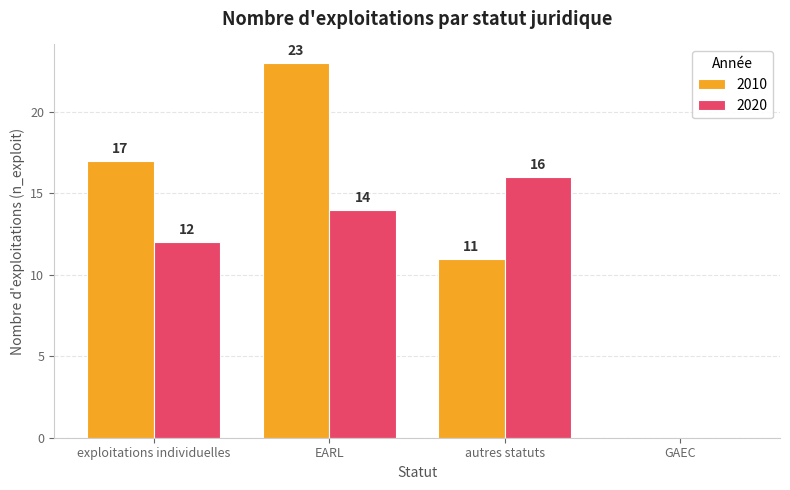

Is it true that 2010 equals 23 at EARL?

True